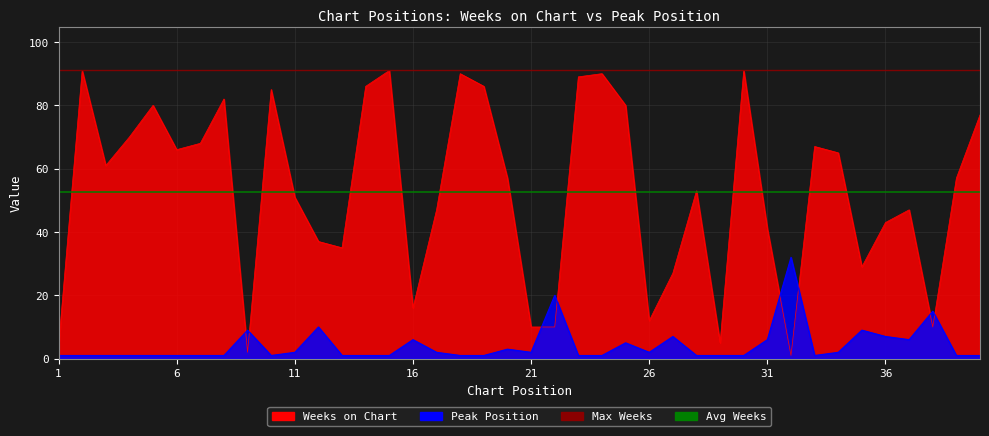

Reading right to left, list all the values displayed in this chart.

Weeks on Chart: 40=77	39=57	38=10	37=47	36=43	35=29	34=65	33=67	32=1	31=41	30=91	29=5	28=53	27=27	26=12	25=80	24=90	23=89	22=10	21=10	20=57	19=86	18=90	17=47	16=16	15=91	14=86	13=35	12=37	11=51	10=85	9=2	8=82	7=68	6=66	5=80	4=70	3=61	2=91	1=4
Peak Position: 40=1	39=1	38=15	37=6	36=7	35=9	34=2	33=1	32=32	31=6	30=1	29=1	28=1	27=7	26=2	25=5	24=1	23=1	22=20	21=2	20=3	19=1	18=1	17=2	16=6	15=1	14=1	13=1	12=10	11=2	10=1	9=9	8=1	7=1	6=1	5=1	4=1	3=1	2=1	1=1